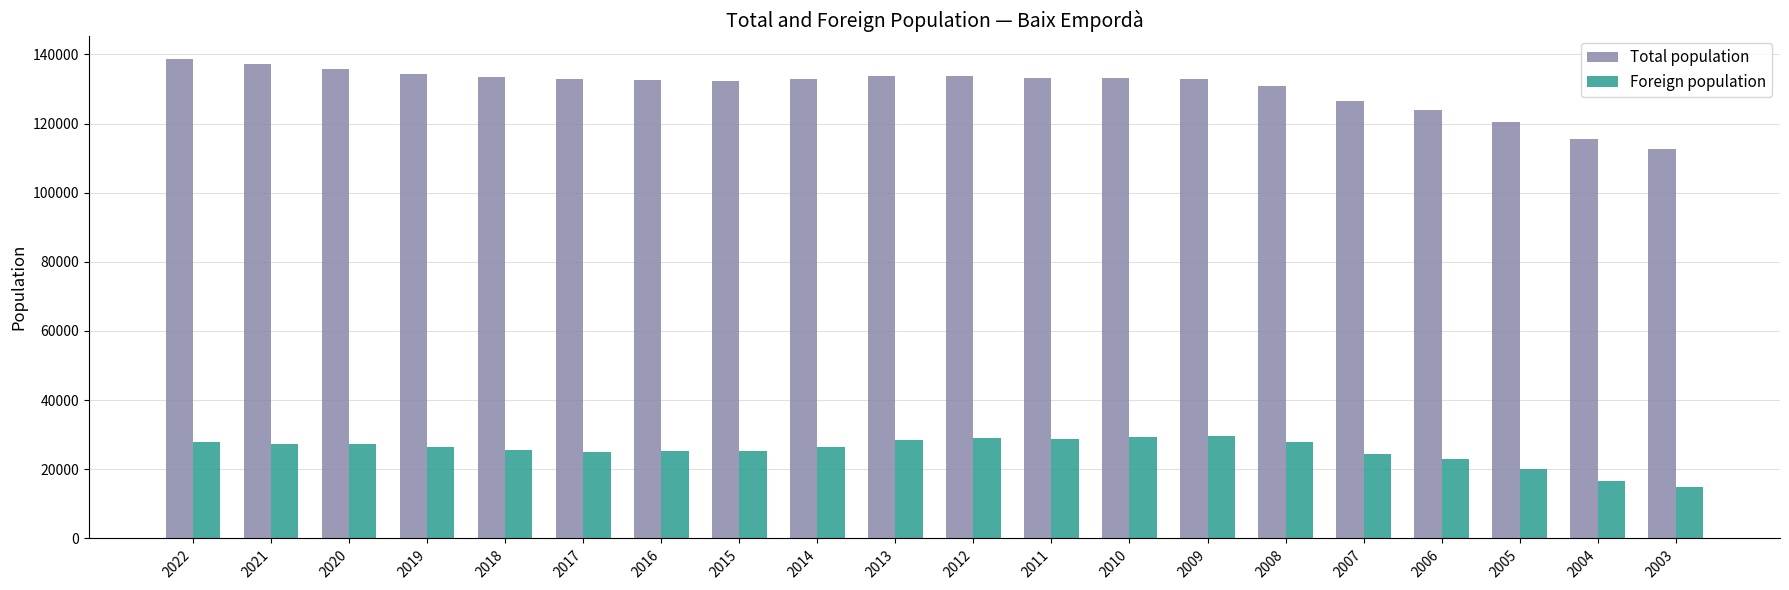

What is the difference between the Total population values at 2016 and 2003?

20045